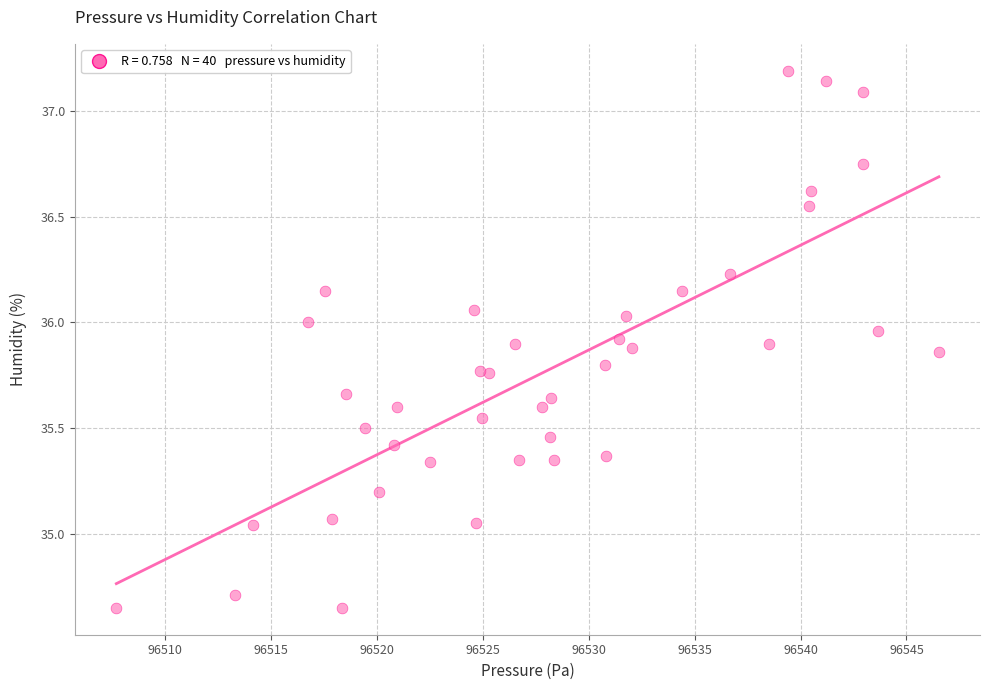

What is the range of X values (max minus min)?

38.8